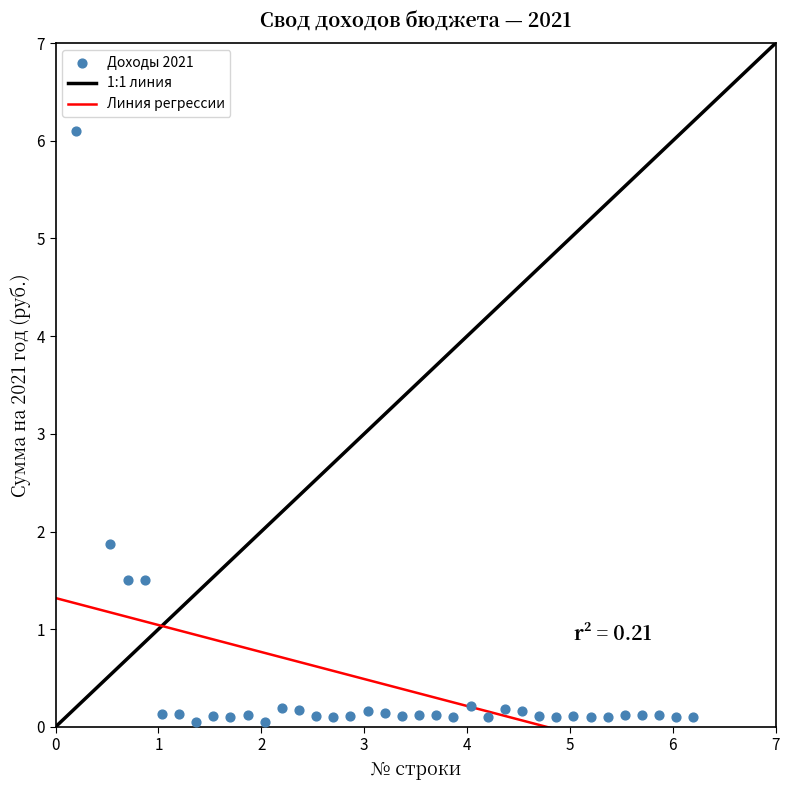

What is the range of X values (max minus min)?

6.0